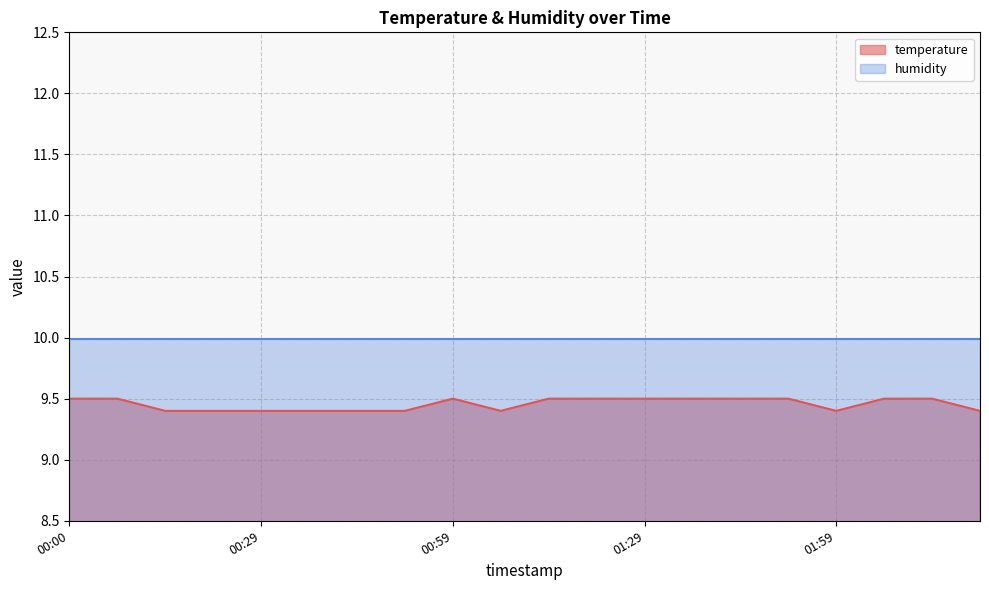

How many values are between 9 and 10?

20